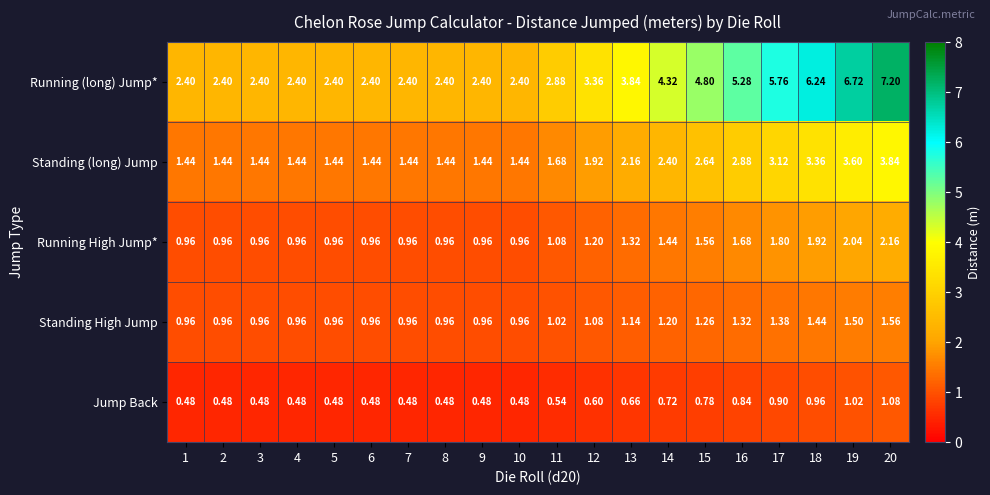

Which series has the largest total across all categories?

Running (long) Jump*